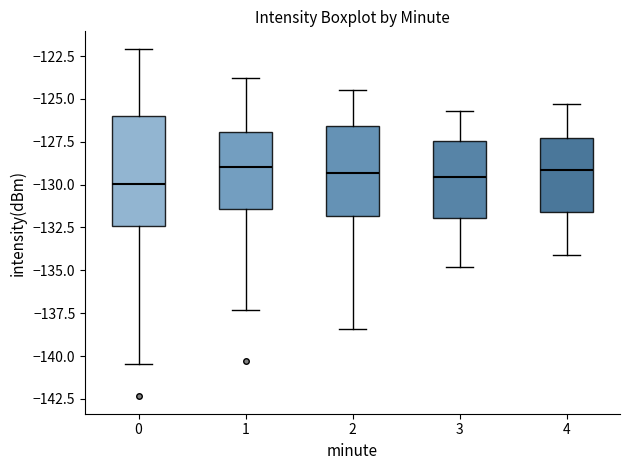

Reading left to right, read every box against the y-axis: the position of its median line, the range the box covers, and the ends of its whiskers. The values are not printed on the chart, so give them approximately, as read against the axis.

0: median -130.0, box -132.5 to -126.0, whiskers -140.5 to -122.0
1: median -129.0, box -131.5 to -127.0, whiskers -137.5 to -124.0
2: median -129.5, box -132.0 to -126.5, whiskers -138.5 to -124.5
3: median -129.5, box -132.0 to -127.5, whiskers -135.0 to -125.5
4: median -129.0, box -131.5 to -127.5, whiskers -134.0 to -125.5